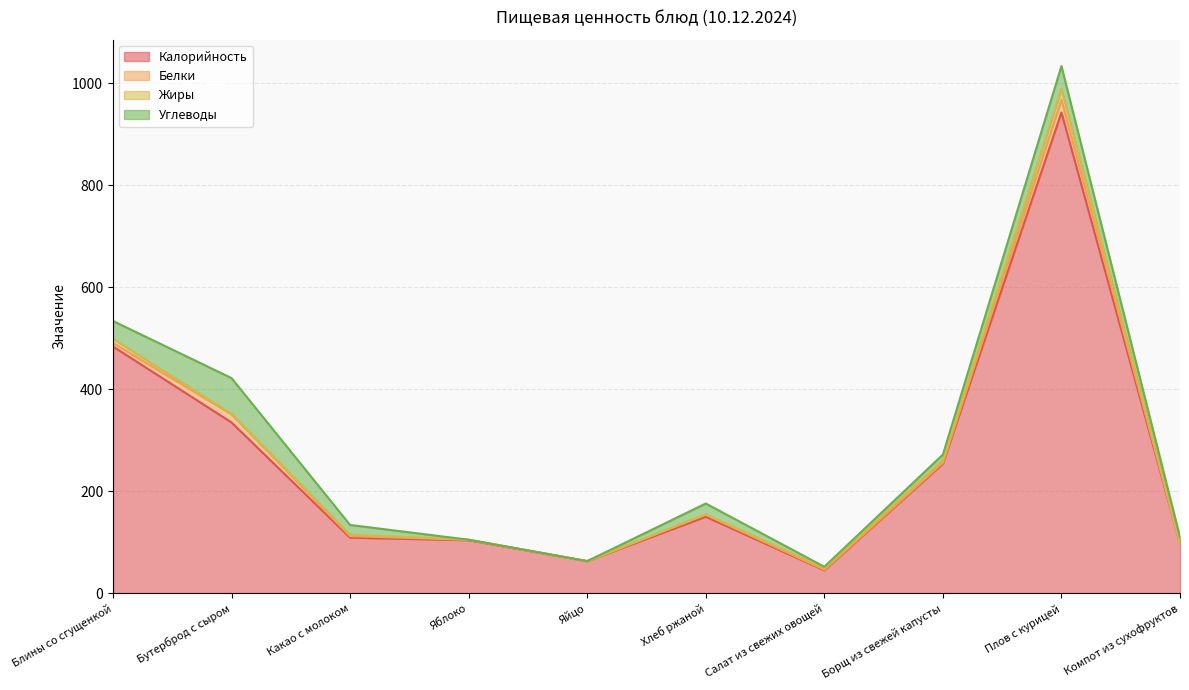

Is the value of Углеводы at Салат из свежих овощей greater than the value of Жиры at Борщ из свежей капусты?

No